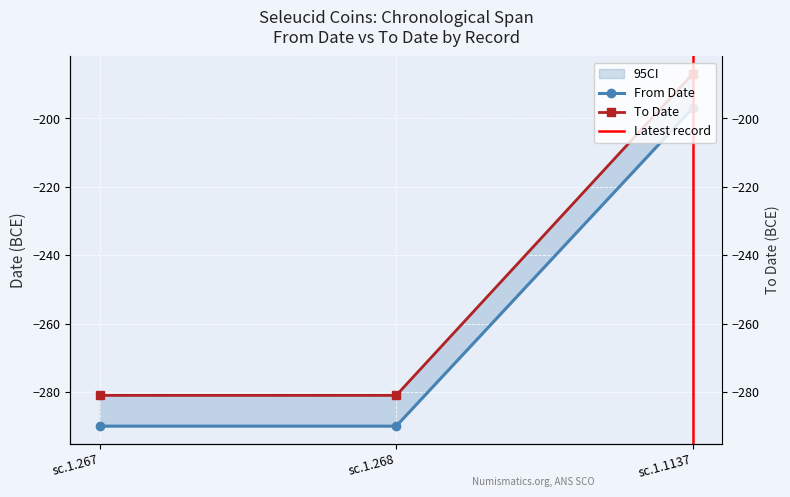

Reading right to left, what are all the values shown in this chart?

From Date: sc.1.1137=-197	sc.1.268=-290	sc.1.267=-290
To Date: sc.1.1137=-187	sc.1.268=-281	sc.1.267=-281